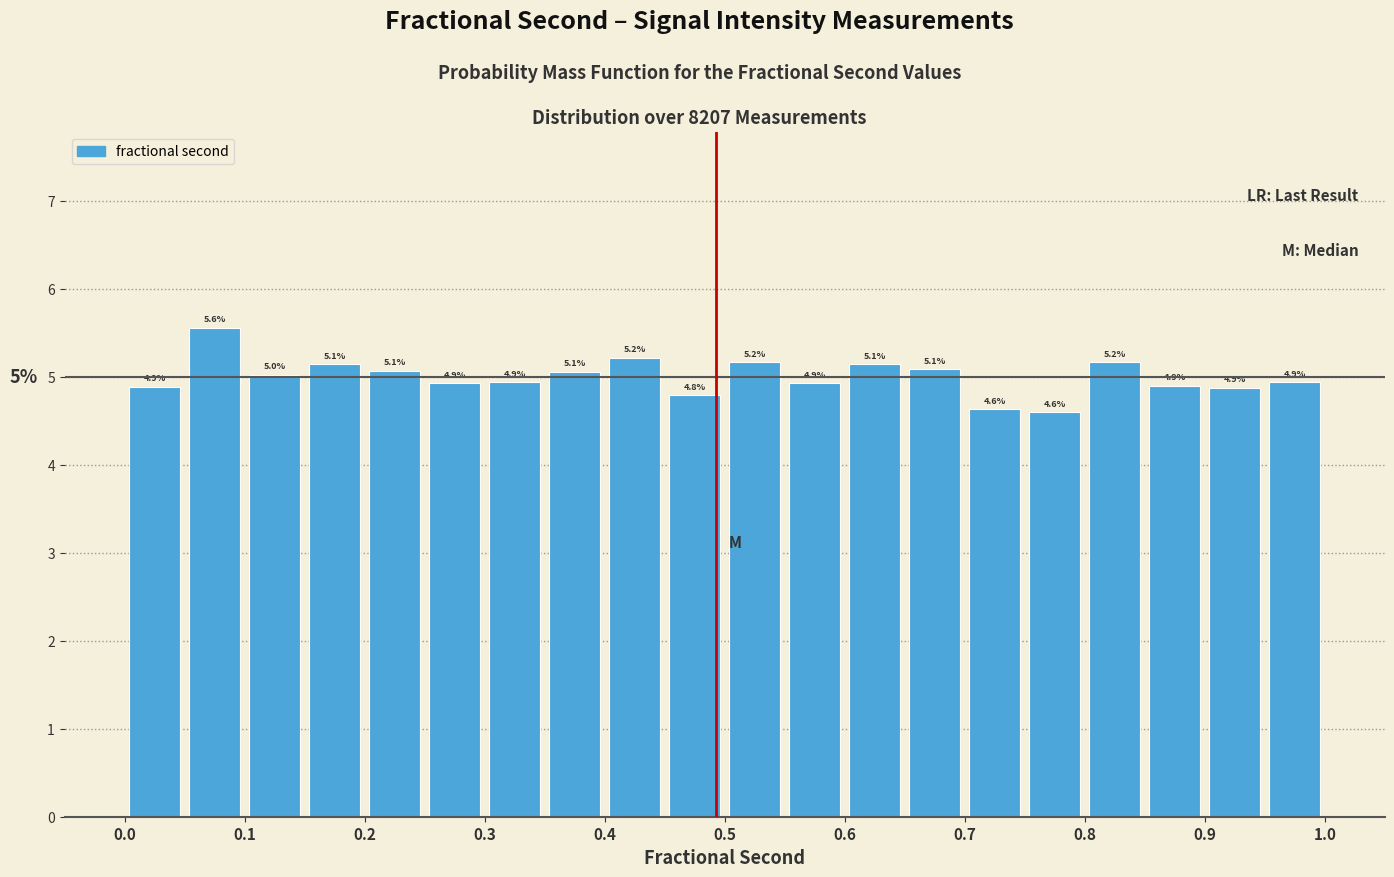

Over which range of the x-axis is the bar tallest?

0.05 to 0.10